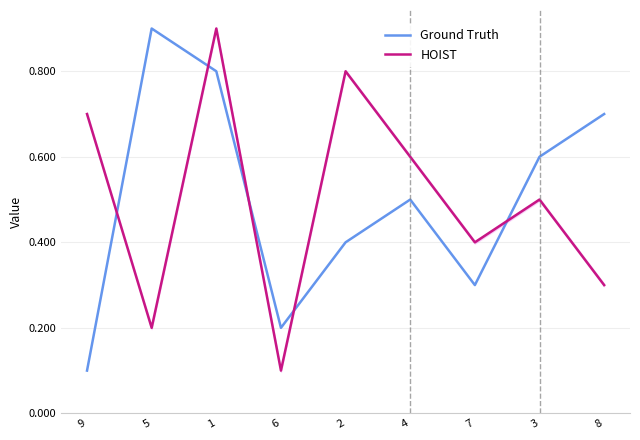

Reading right to left, list all the values displayed in this chart.

Ground Truth: 8=0.7	3=0.6	7=0.3	4=0.5	2=0.4	6=0.2	1=0.8	5=0.9	9=0.1
HOIST: 8=0.3	3=0.5	7=0.4	4=0.6	2=0.8	6=0.1	1=0.9	5=0.2	9=0.7